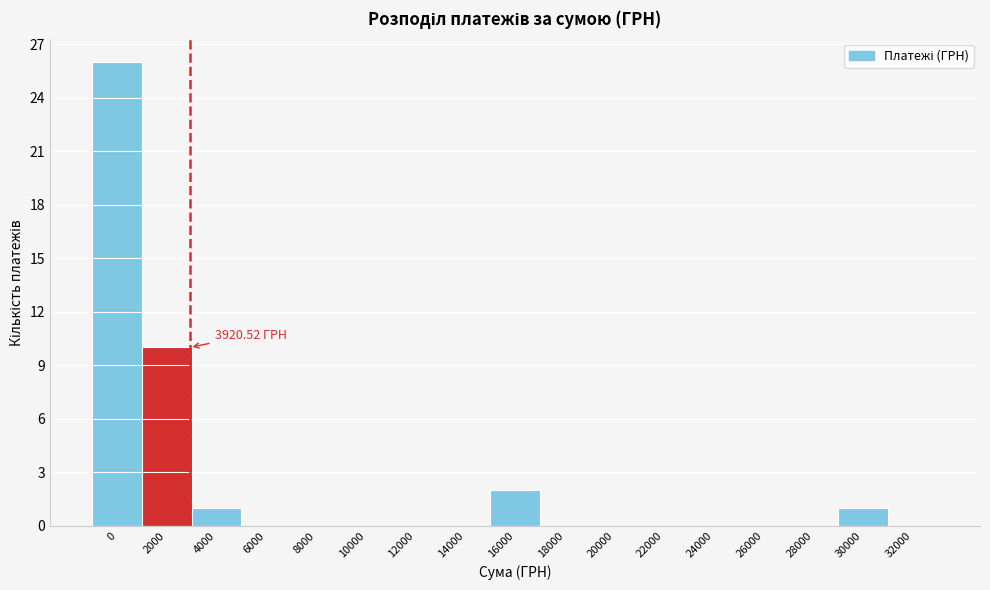

Which has a higher value, 12000 or 30000?

30000